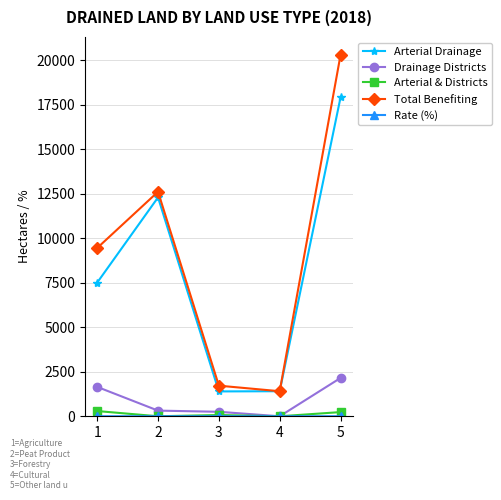

True or false: Arterial Drainage and Arterial & Districts cross at least once.

False